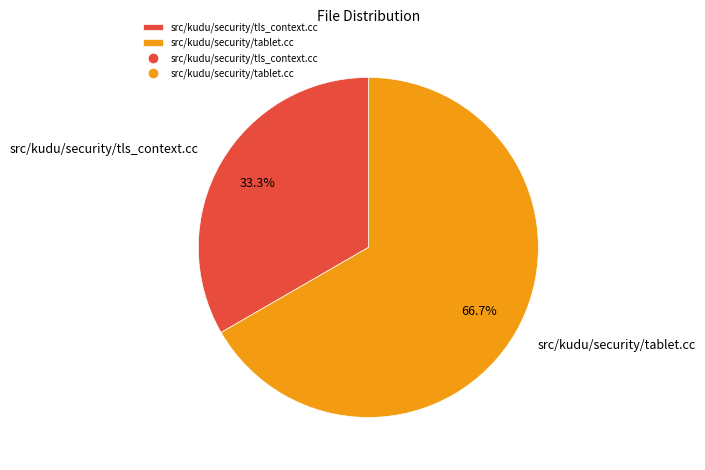

To the nearest percent, what is the combined percentage of src/kudu/security/tablet.cc and src/kudu/security/tls_context.cc?

100%